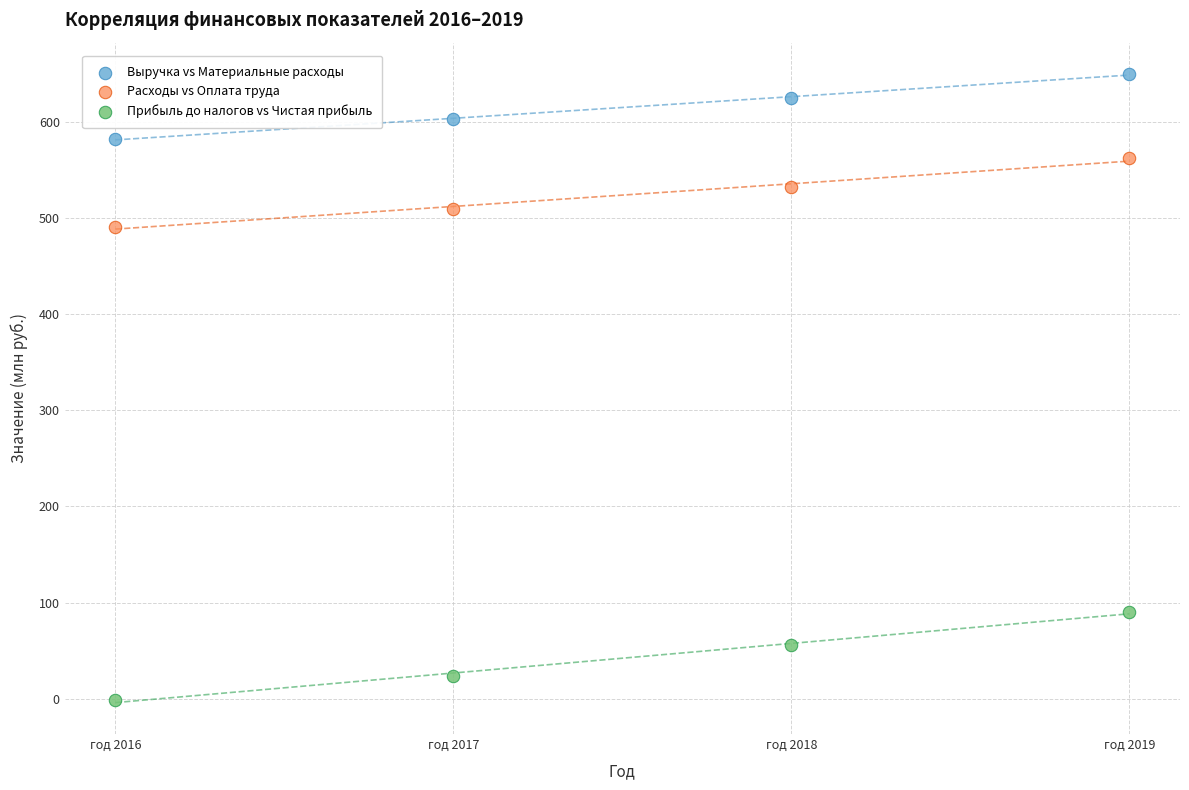

Which series has the largest Y range (max minus min)?

Прибыль до налогов vs Чистая прибыль